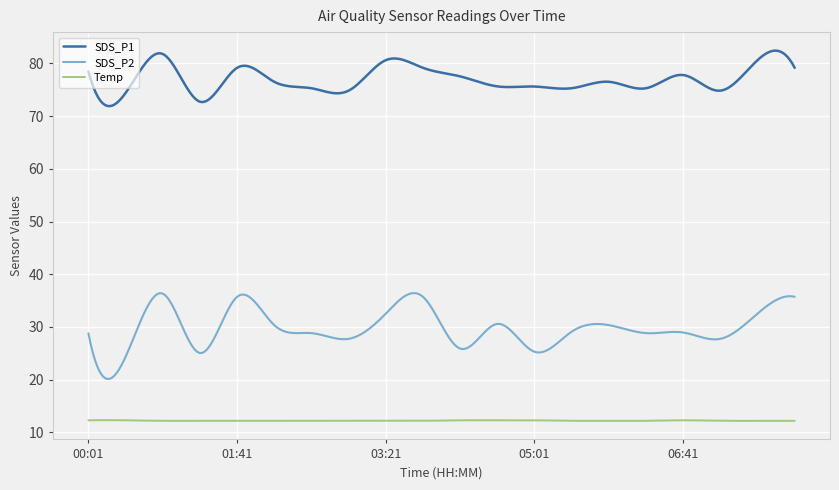

True or false: Temp has more than 0 interior local peaks.

True